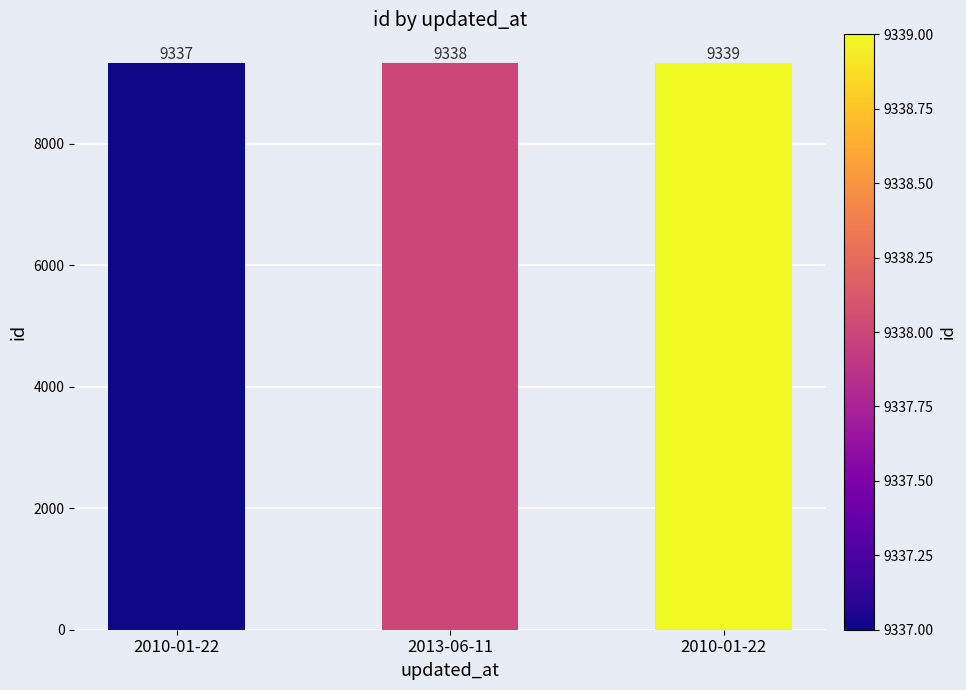

Between 2010-01-22 and 2013-06-11, which is larger?

2010-01-22